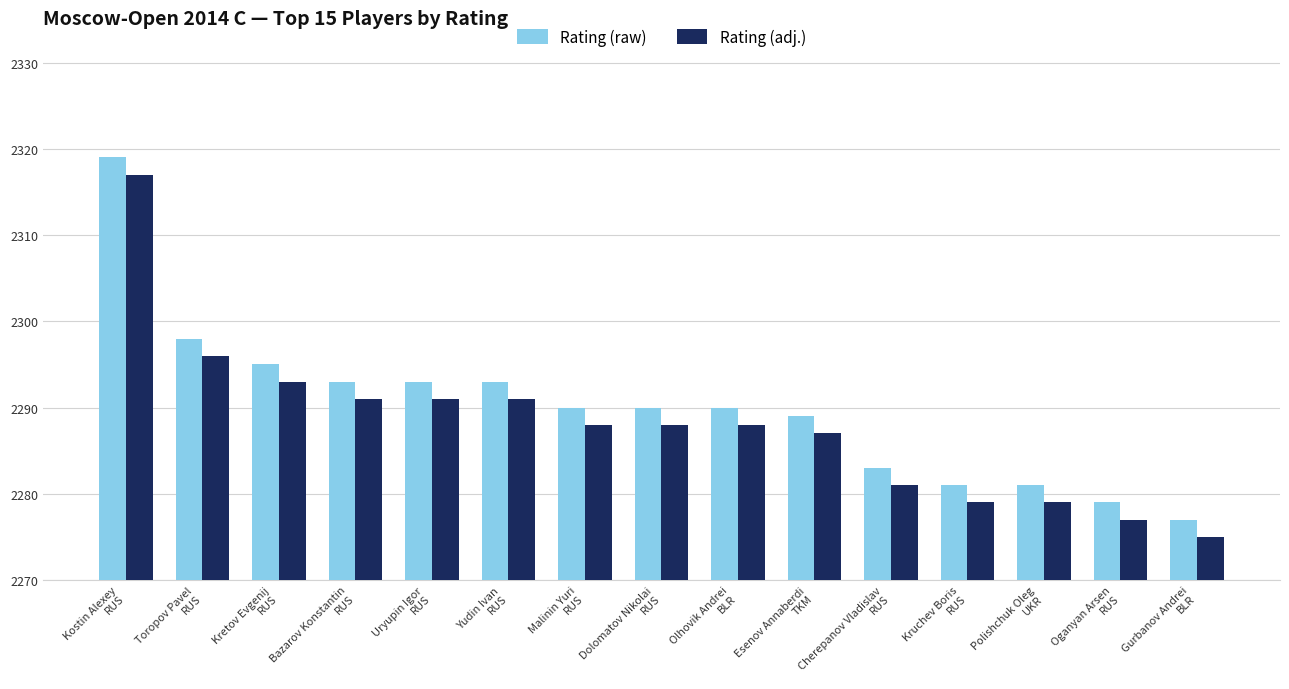

Reading right to left, list all the values displayed in this chart.

Rating (raw): 7	9	11	11	13	19	20	20	20	23	23	23	25	28	49
Rating (adj.): 5	7	9	9	11	17	18	18	18	21	21	21	23	26	47